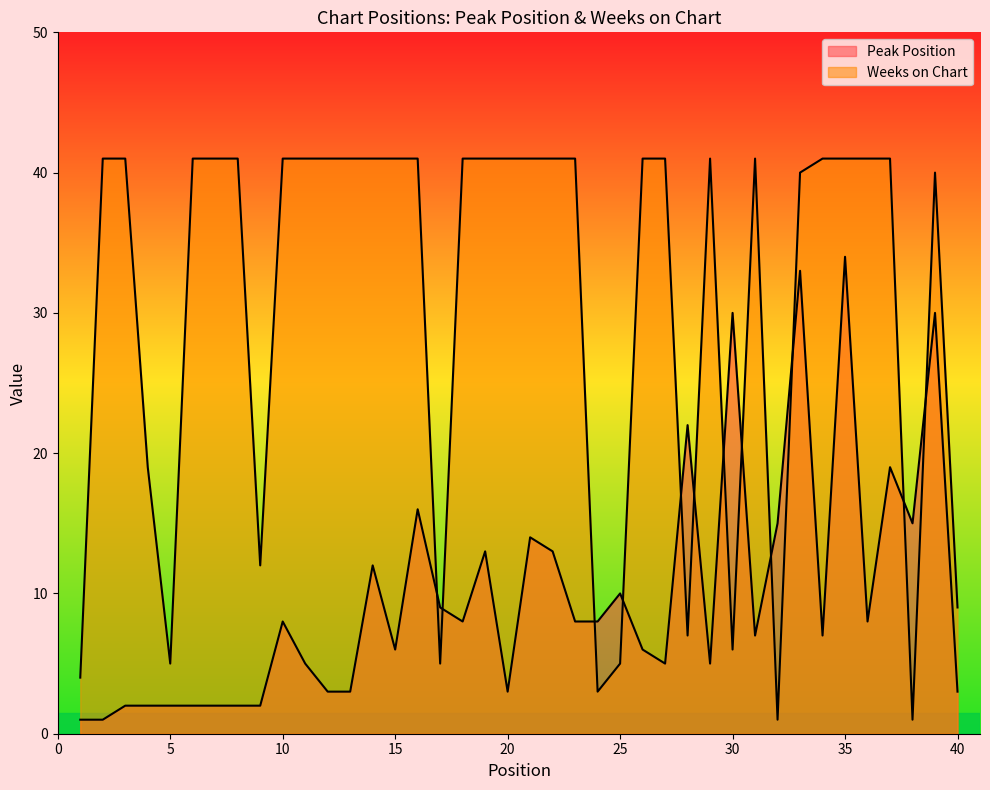

Does the chart have visible grid lines?

No